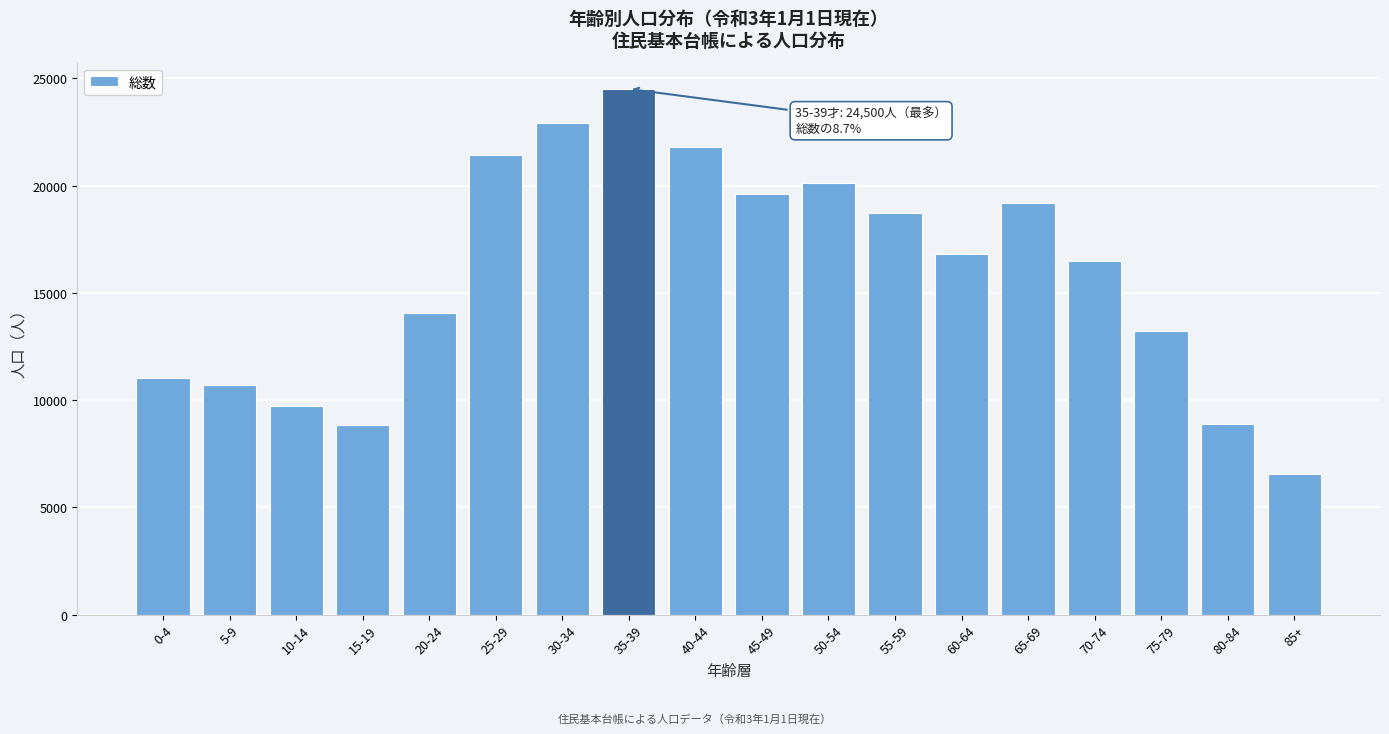

What is the maximum value shown in the chart?

24500